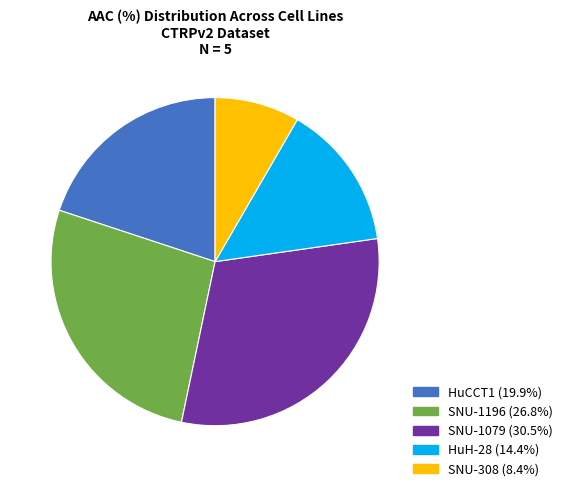

Between HuH-28 and SNU-308, which is larger?

HuH-28